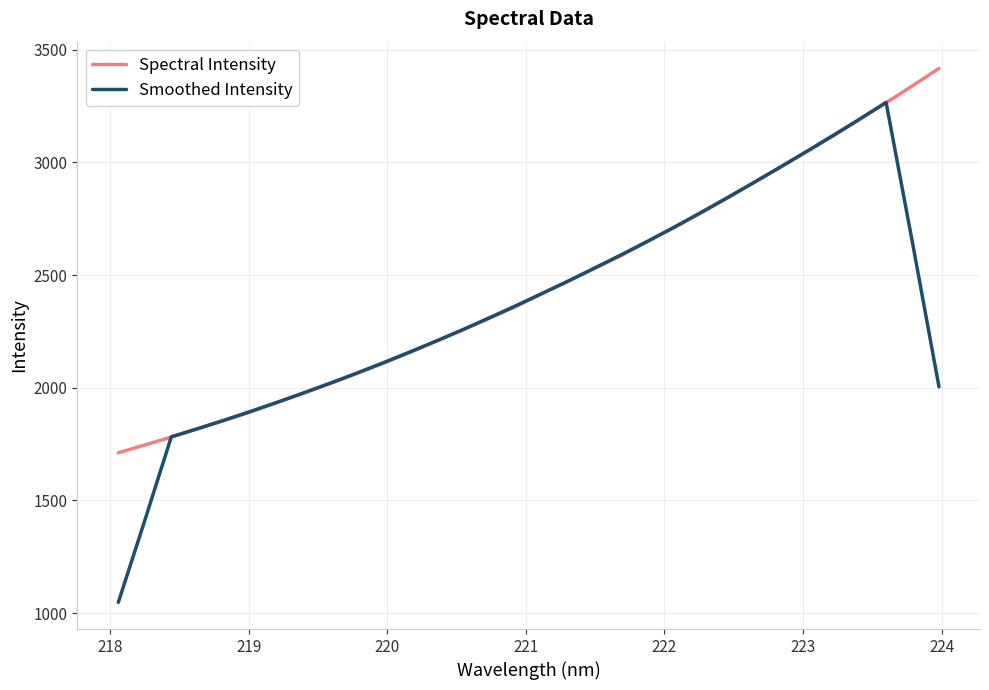

What is the highest value of the Spectral Intensity series?

3417.5